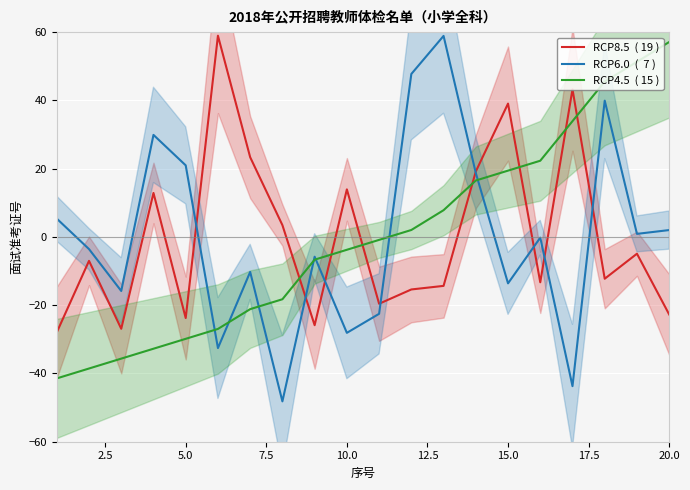

Read the RCP4.5  ( 15 ) value at 2.5.

-38.6